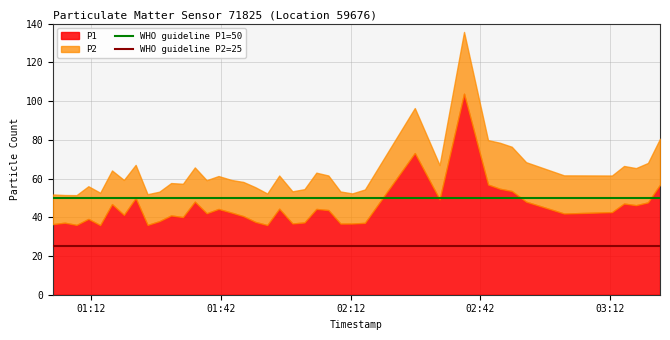

Read the WHO guideline P2=25 value at 01:42.

25